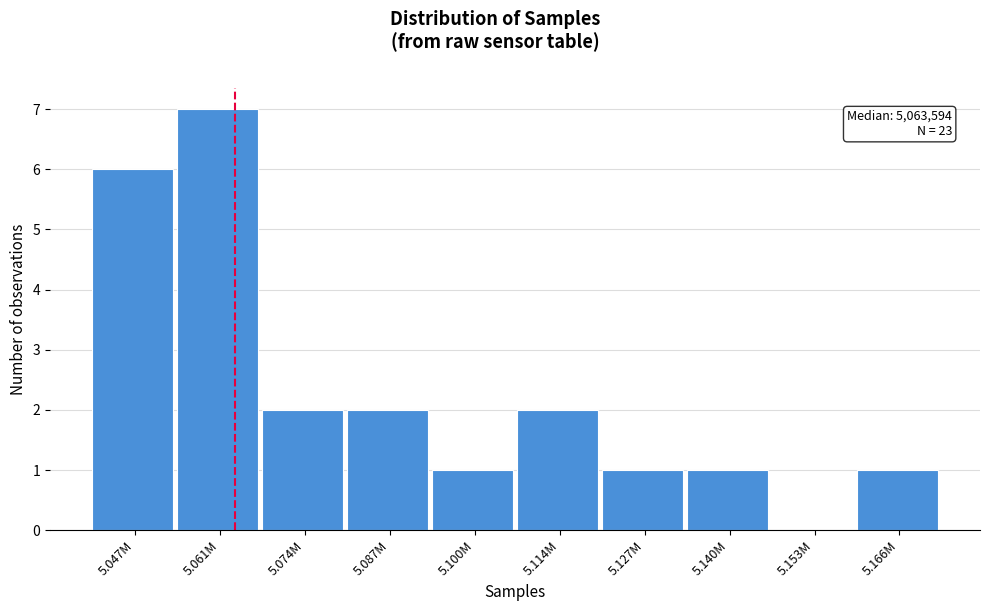

Reading right to left, extract all data points from this chart.

5.166M=1	5.153M=0	5.140M=1	5.127M=1	5.114M=2	5.100M=1	5.087M=2	5.074M=2	5.061M=7	5.047M=6